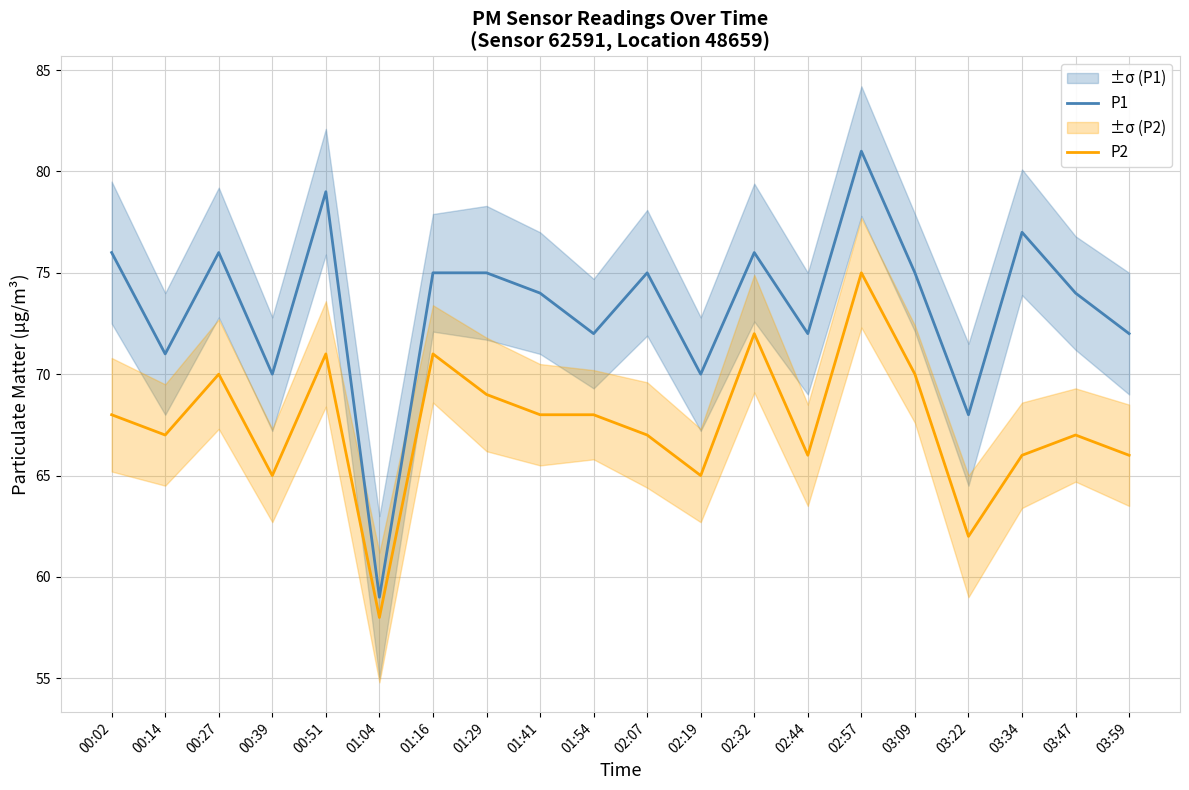

What is the difference between the second highest and minimum values in the P2 series?

14